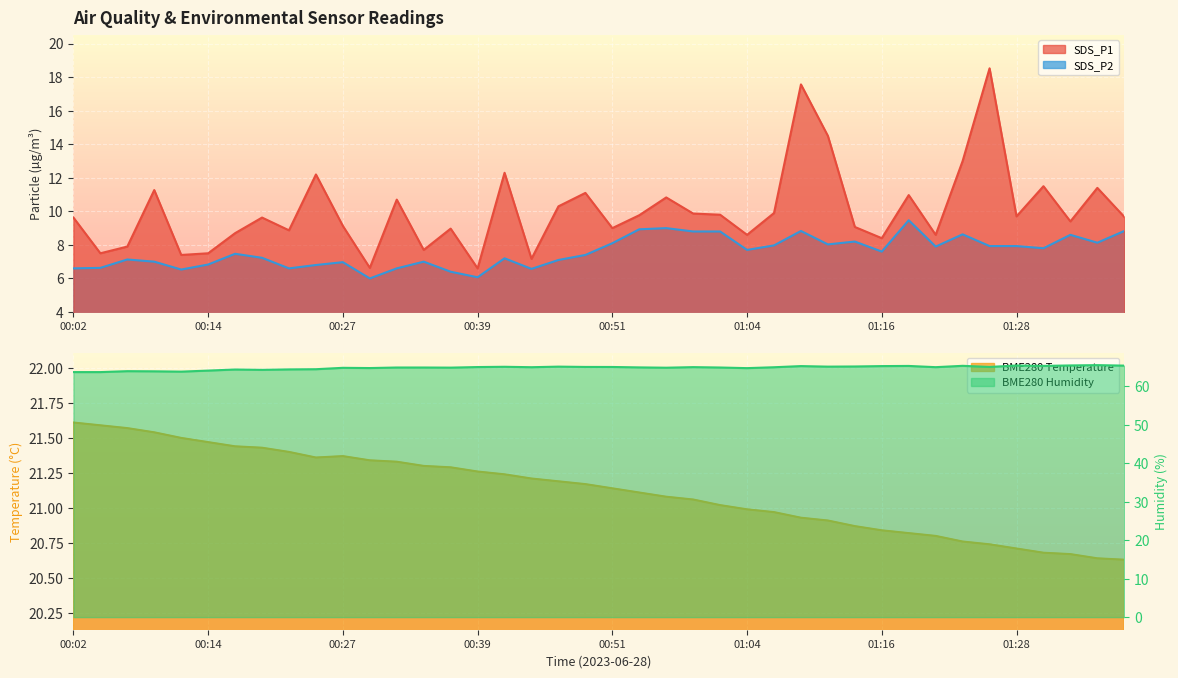

What is the difference between the highest and lowest values at 00:24?

57.7